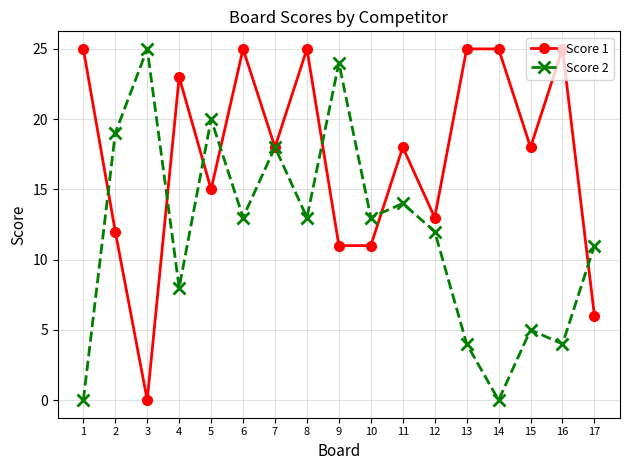

What is the value of the Score 2 point at the 15th from the left?

5